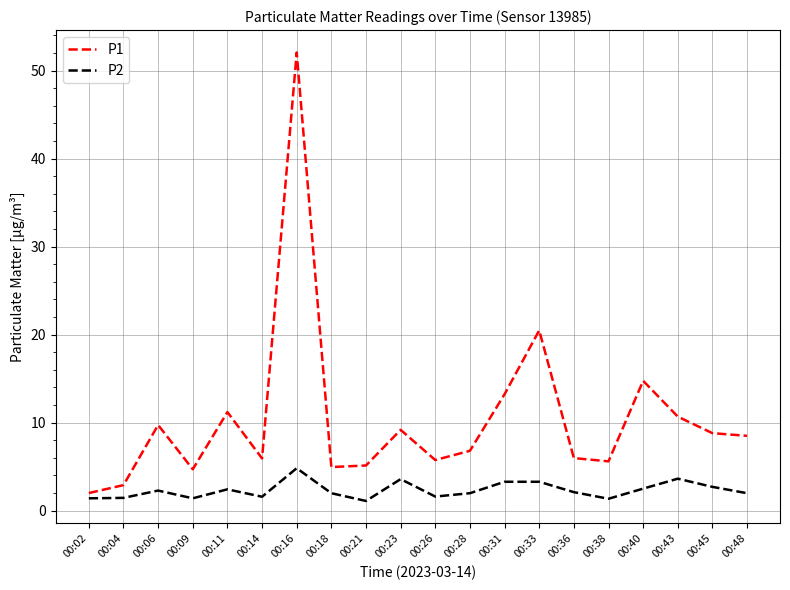

What is the smallest value displayed?

1.1